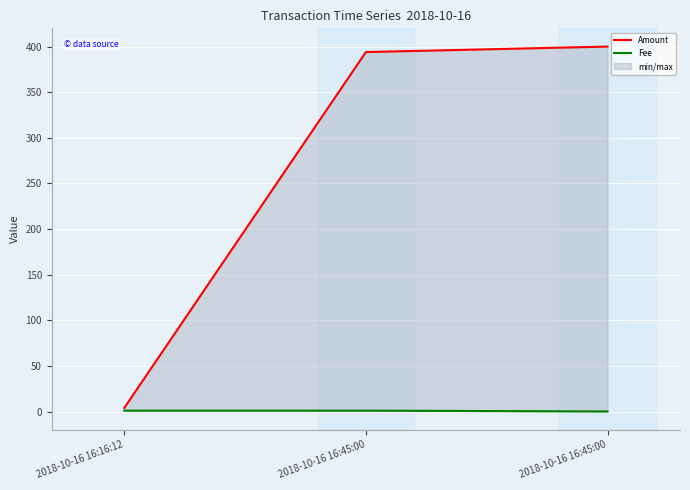

What is the average value of the Amount series?

266.0